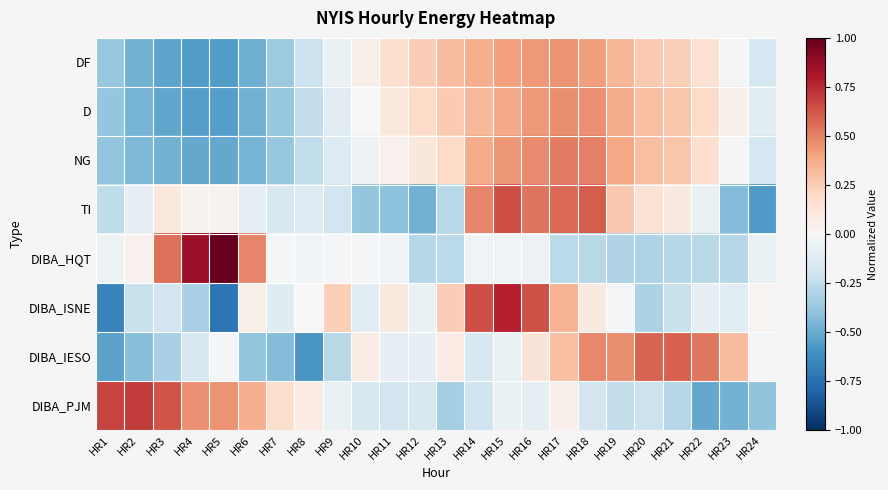

Which has a higher value, HR14 or HR16?

HR16